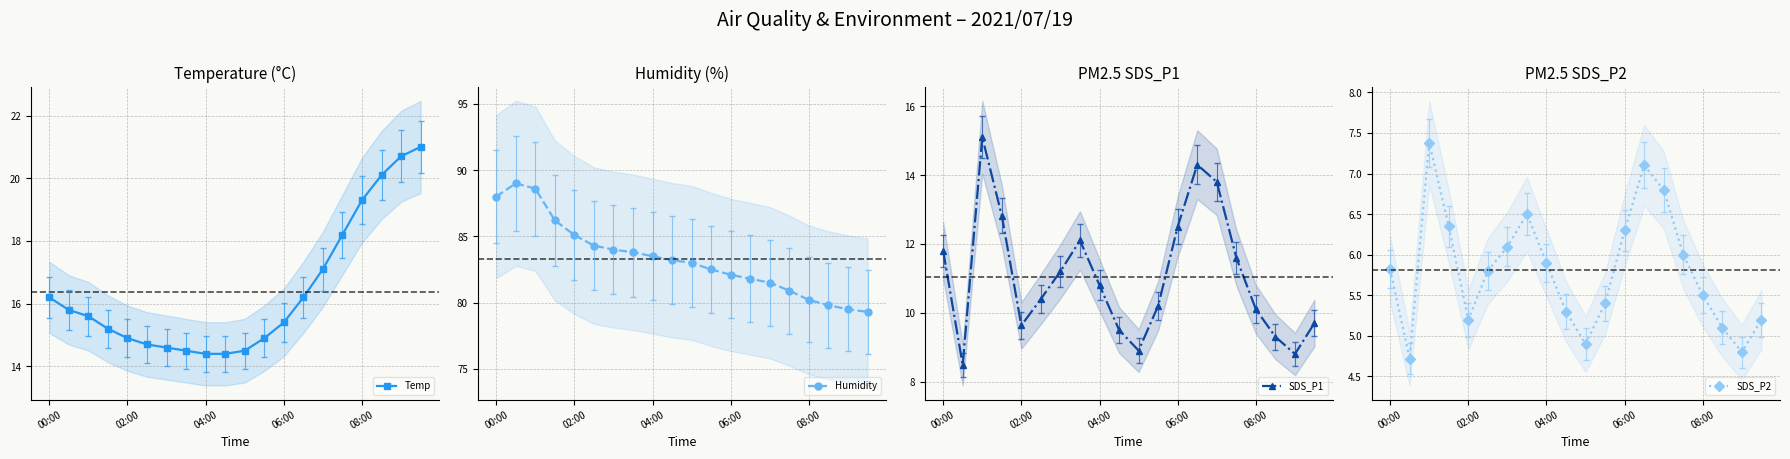

What is the highest value of the Humidity series?

89.0